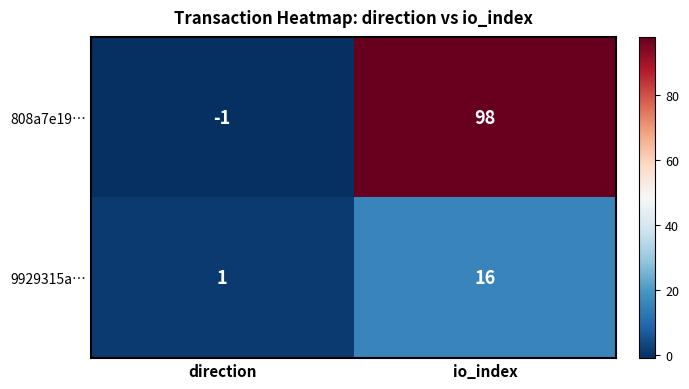

Which series has the largest total across all categories?

808a7e19…